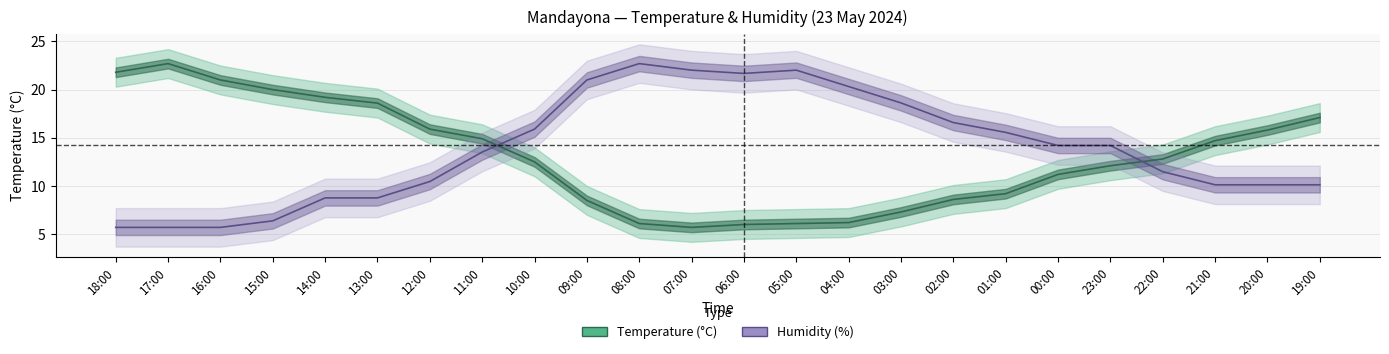

Reading left to right, transcribe all the data shown in this chart.

Temperature (°C): 18:00=21.8	17:00=22.7	16:00=21.0	15:00=20.0	14:00=19.2	13:00=18.6	12:00=15.9	11:00=14.9	10:00=12.5	09:00=8.5	08:00=6.1	07:00=5.7	06:00=6.0	05:00=6.1	04:00=6.2	03:00=7.3	02:00=8.6	01:00=9.2	00:00=11.2	23:00=12.1	22:00=12.8	21:00=14.7	20:00=15.8	19:00=17.1
Humidity (%): 18:00=5.7	17:00=5.7	16:00=5.7	15:00=6.4	14:00=8.8	13:00=8.8	12:00=10.5	11:00=13.5	10:00=15.9	09:00=21.0	08:00=22.7	07:00=22.0	06:00=21.7	05:00=22.0	04:00=20.3	03:00=18.6	02:00=16.6	01:00=15.6	00:00=14.2	23:00=14.2	22:00=11.5	21:00=10.1	20:00=10.1	19:00=10.1